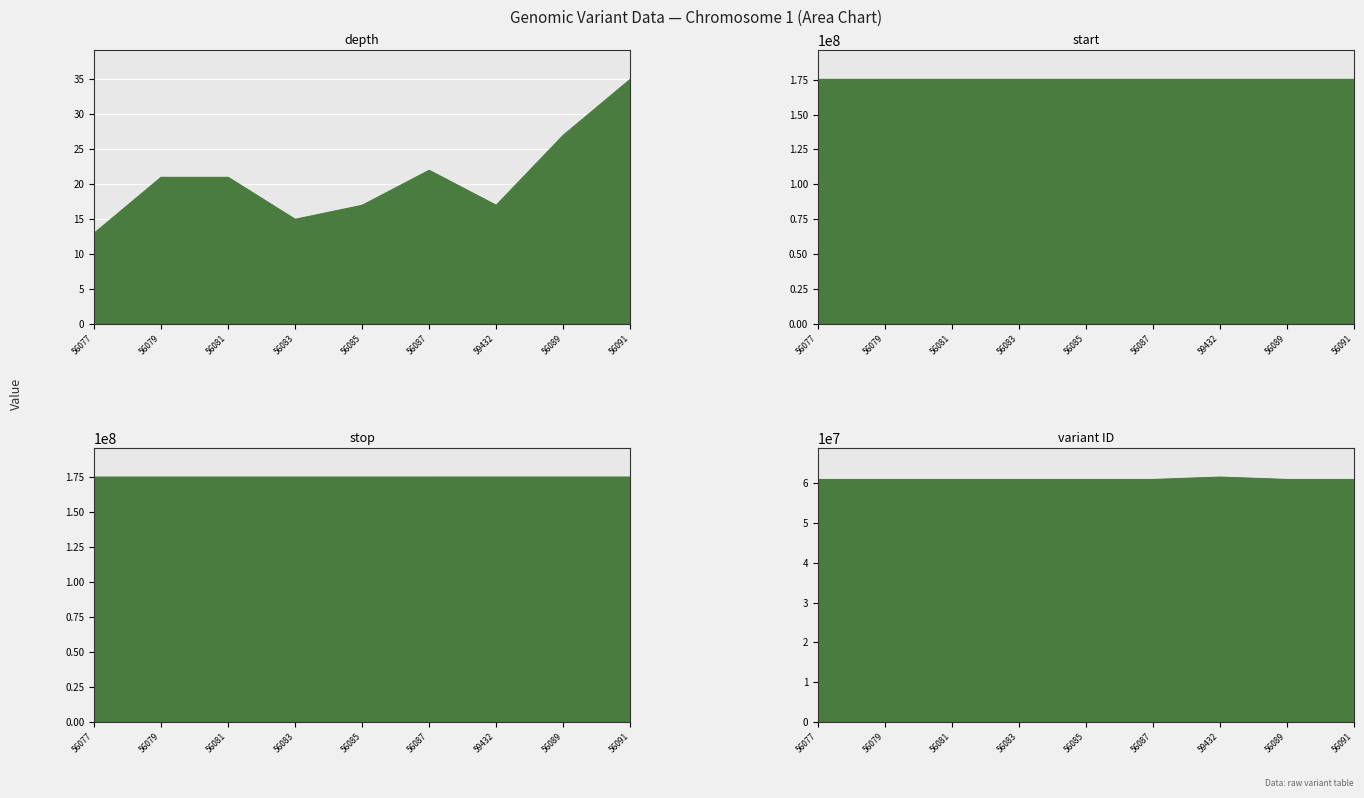

What value does the depth series have at 56081, to the nearest 10?

20